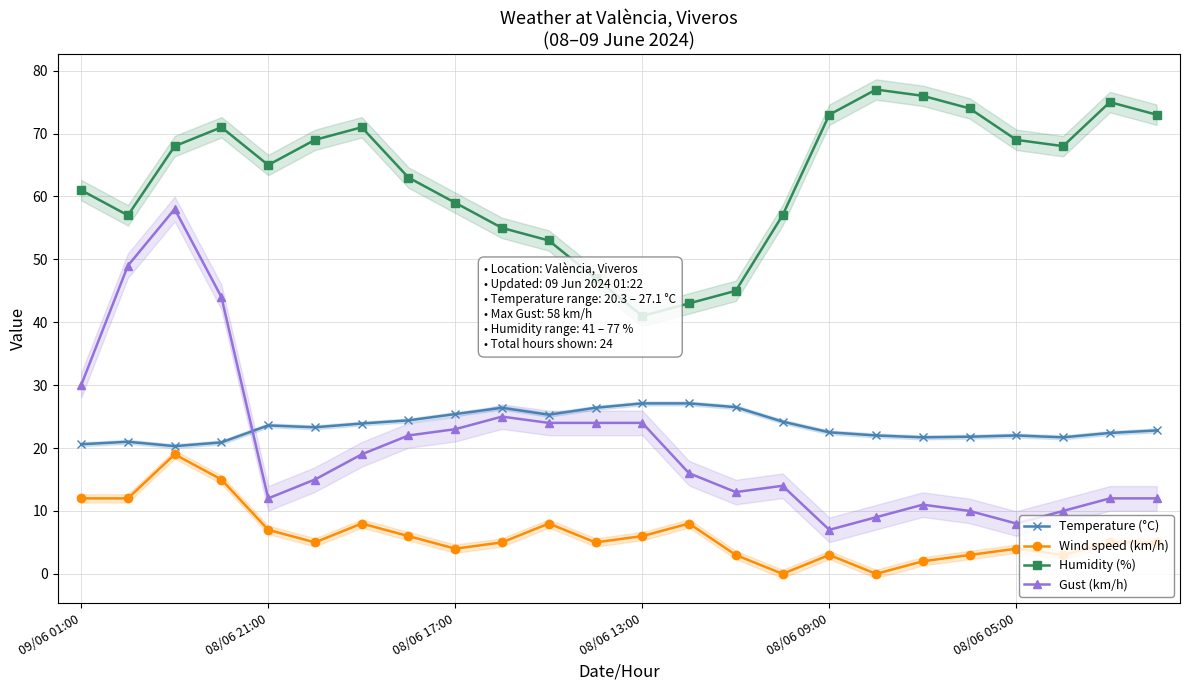

What is the lowest value of the Temperature (°C) series?

20.3